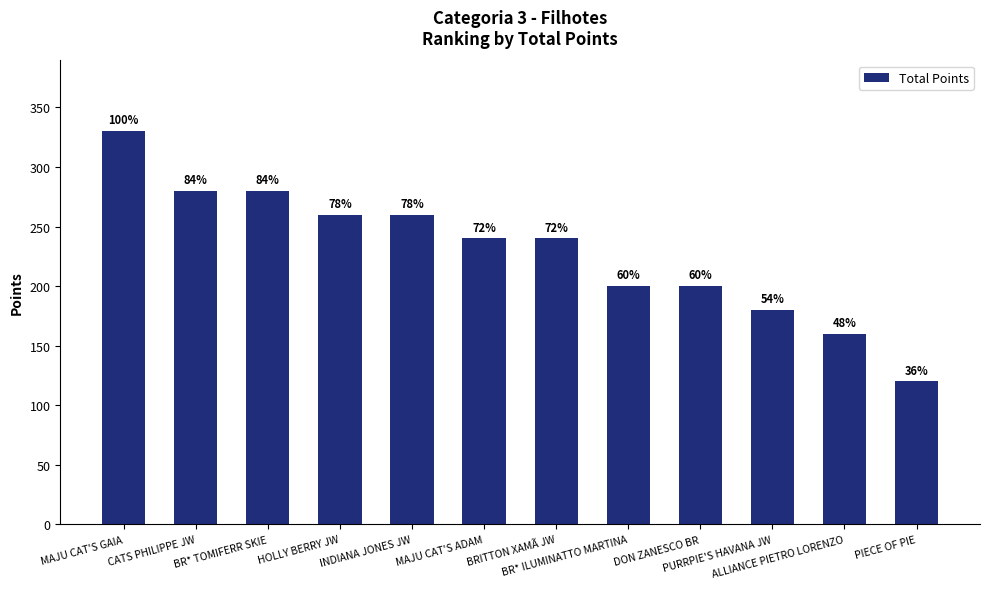

What is the smallest value displayed?

120